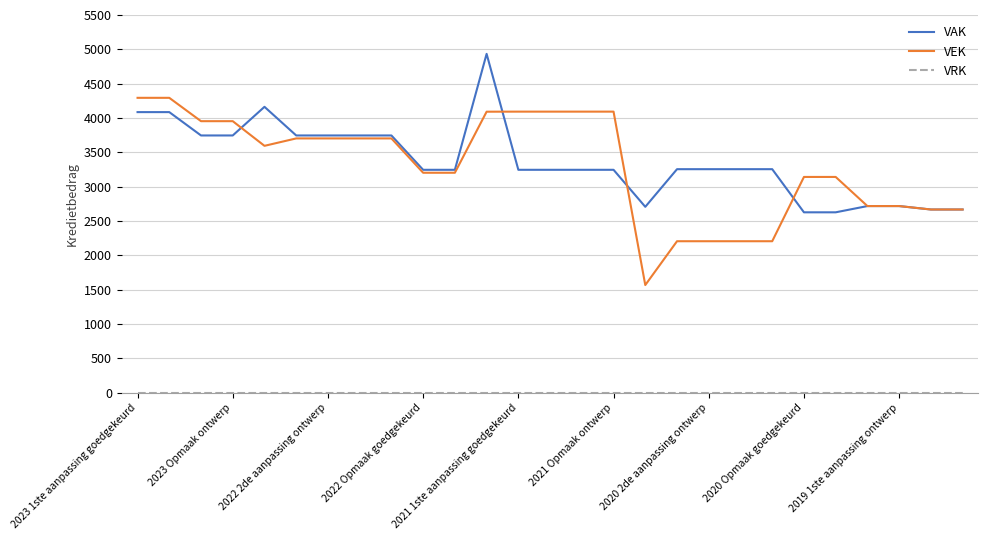

What is the greatest value displayed?

4934